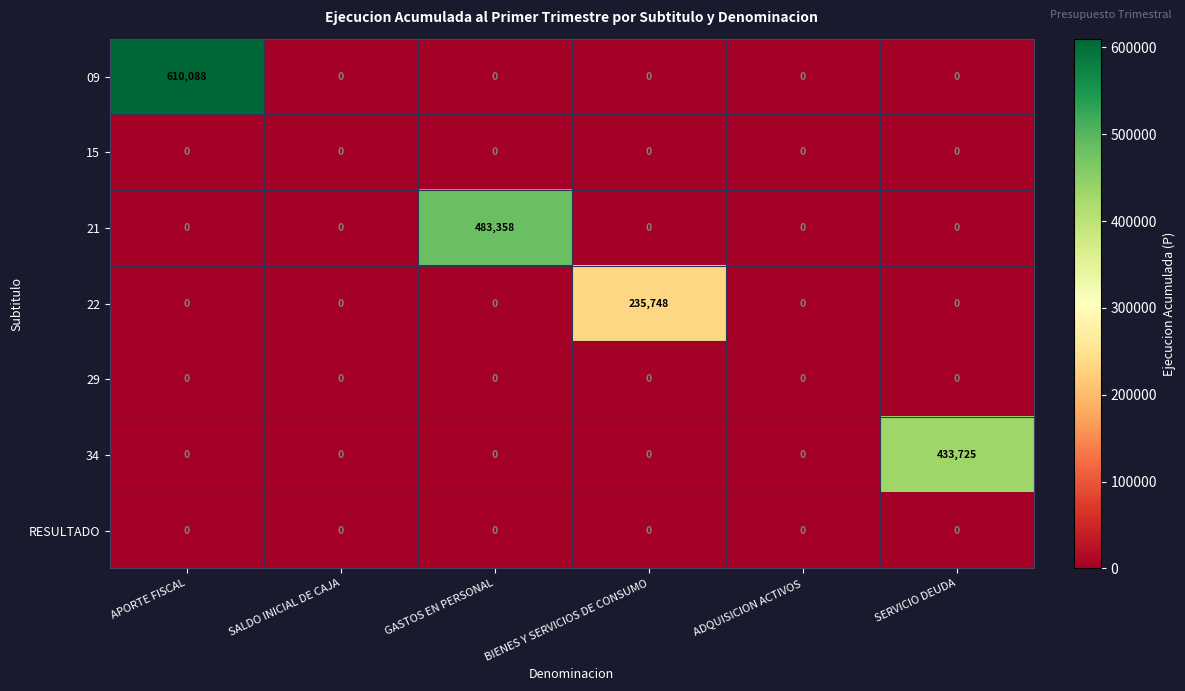

At how many categories does at least one series exceed 397010?

3